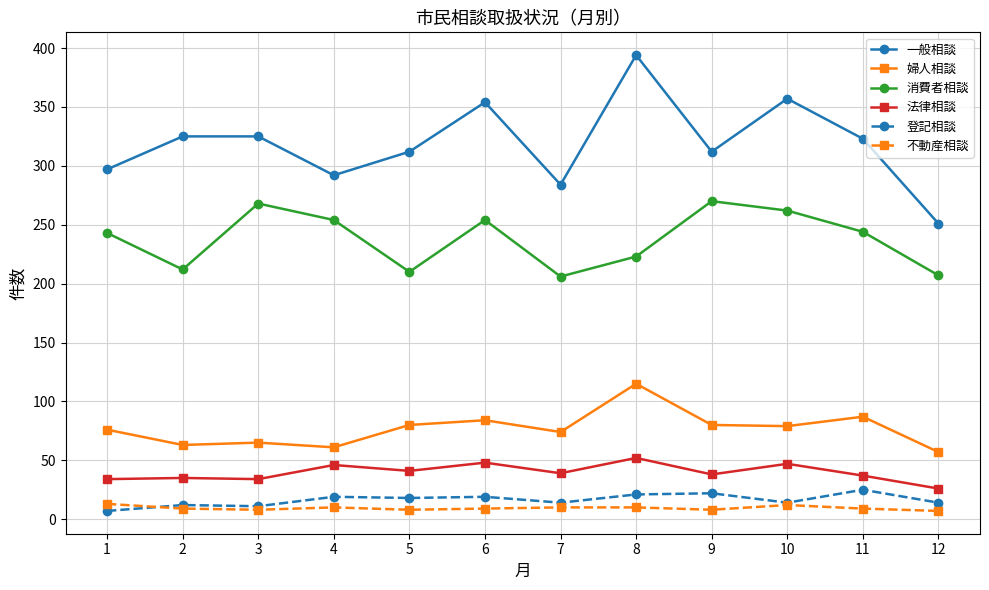

Which series has the widest spread of values?

一般相談